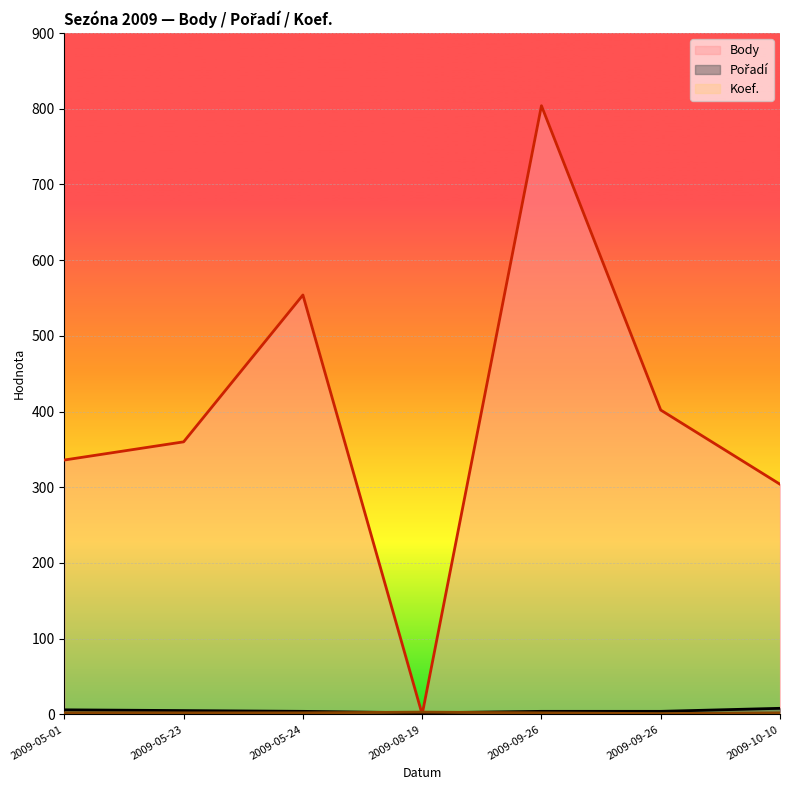

True or false: Body and Koef. cross at least once.

True